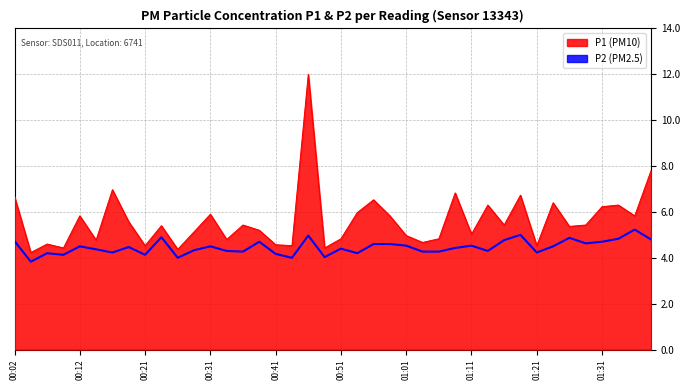

How many categories are shown in the chart?

40